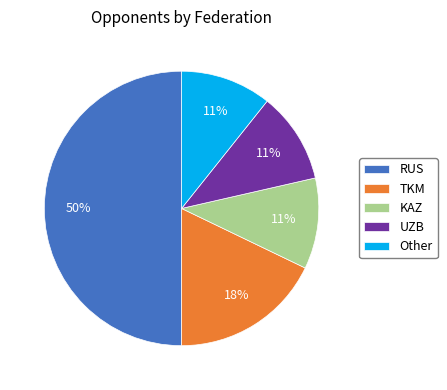

How many segments does this pie chart have?

5